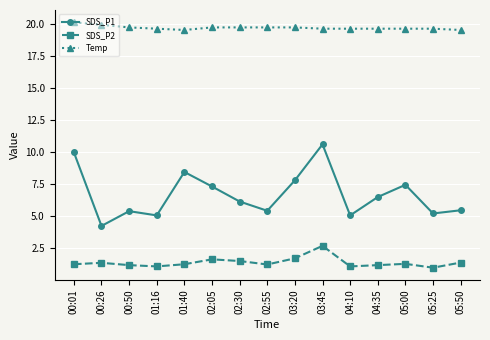

List the series in order of their overall mean, highest first.

Temp, SDS_P1, SDS_P2